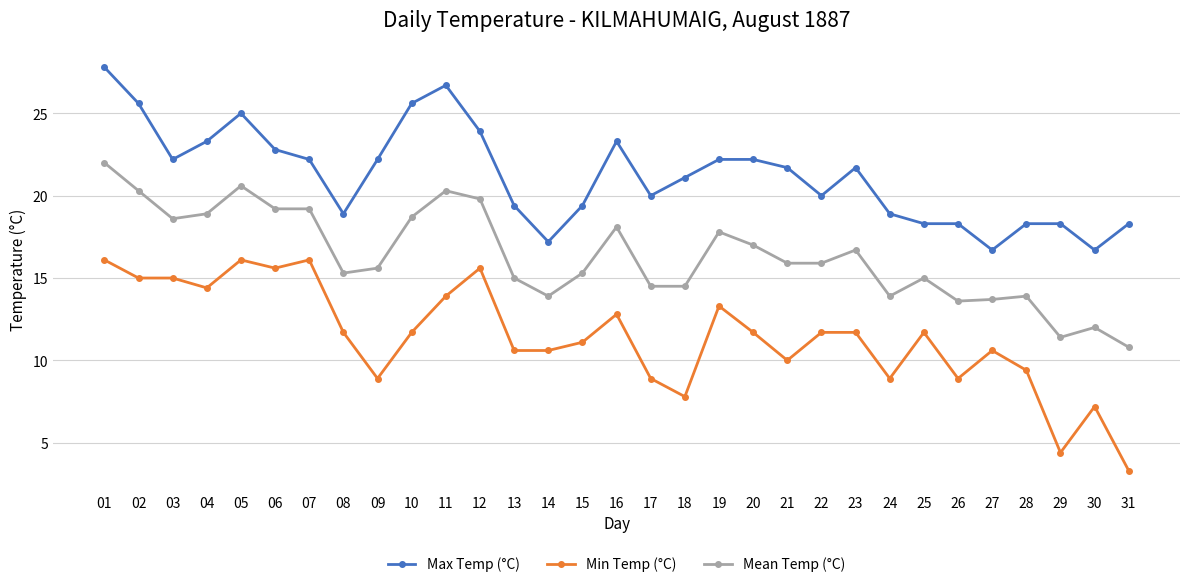

Where is the first local minimum for Max Temp (°C)?

03